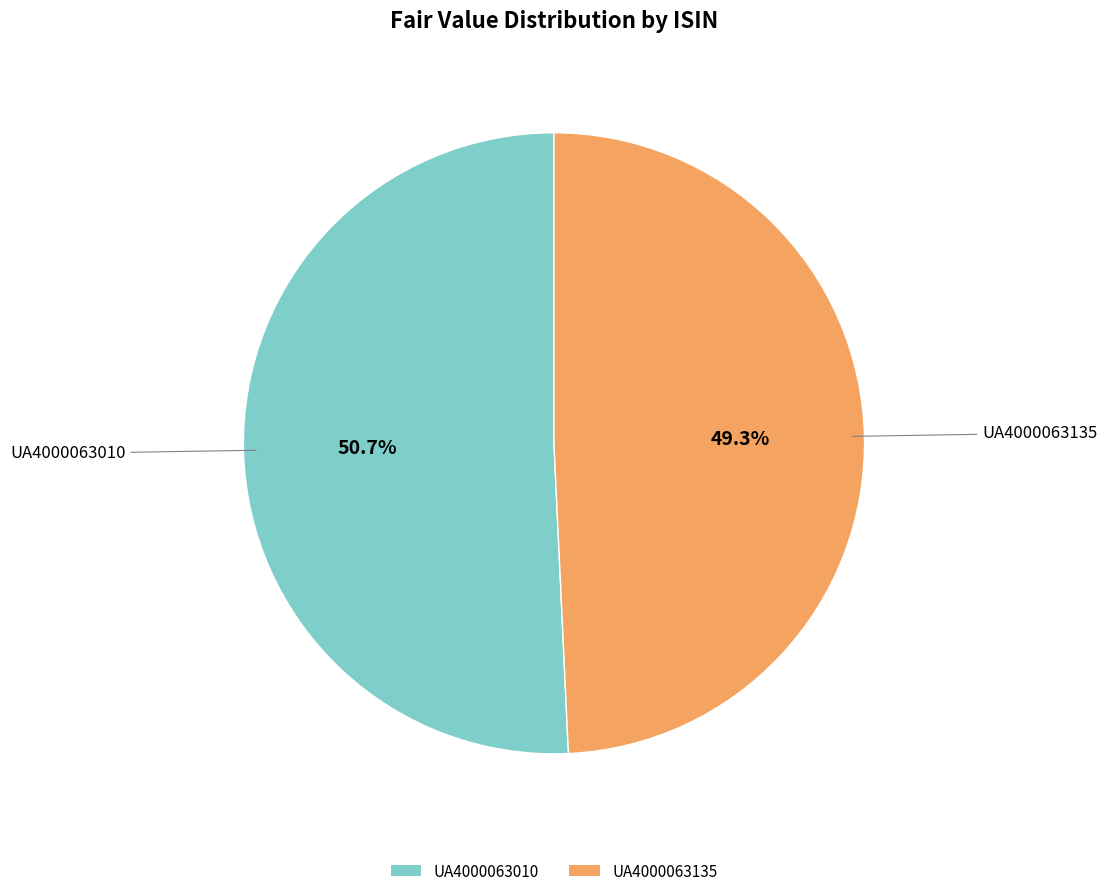

Rank the categories by value from highest to lowest.

UA4000063010, UA4000063135